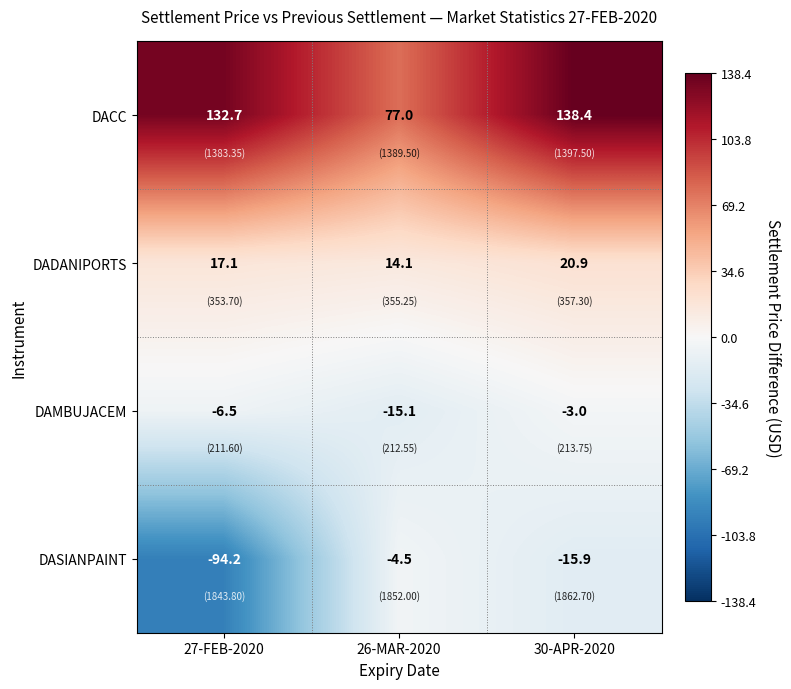

What is the total value across all series at 26-MAR-2020?

71.5